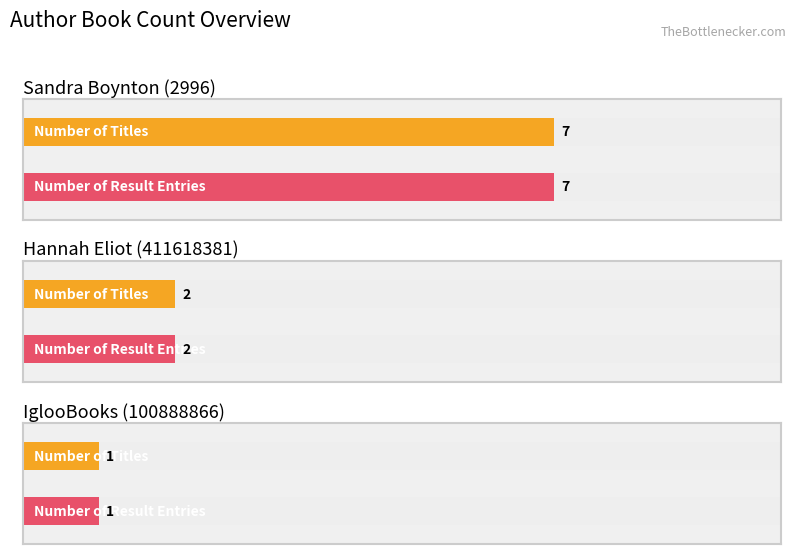

What is the label of the 2nd bar from the left?

Hannah Eliot (411618381)